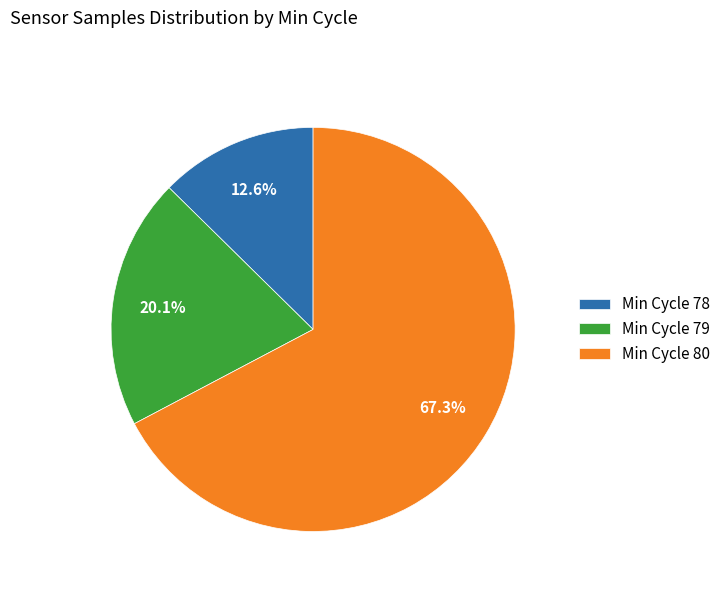

Is there a majority slice in this chart?

Yes